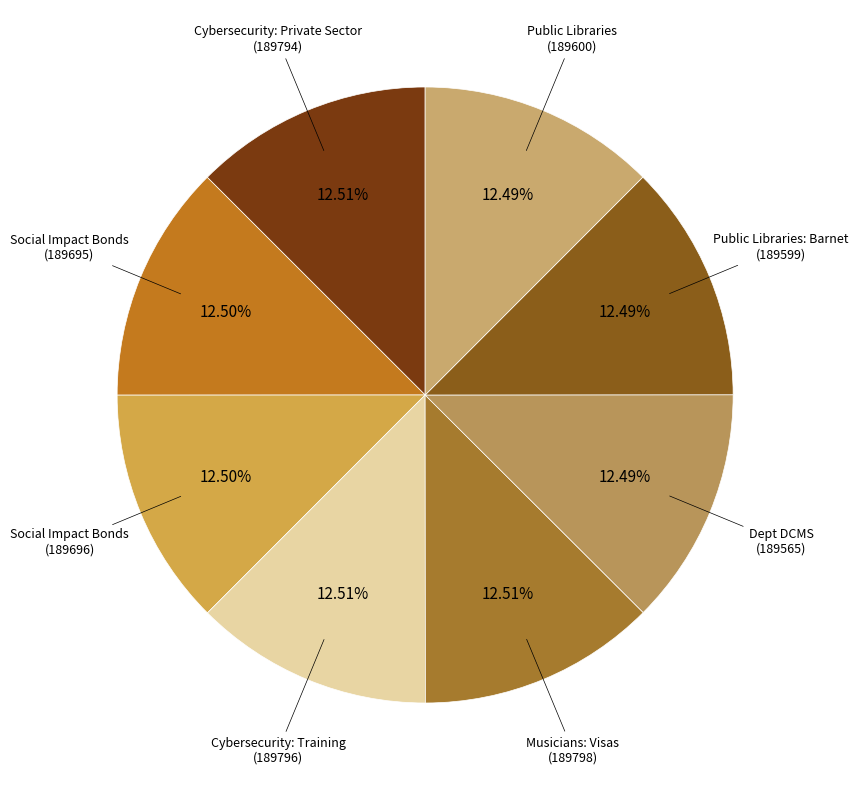

Does any single category account for the majority?

No